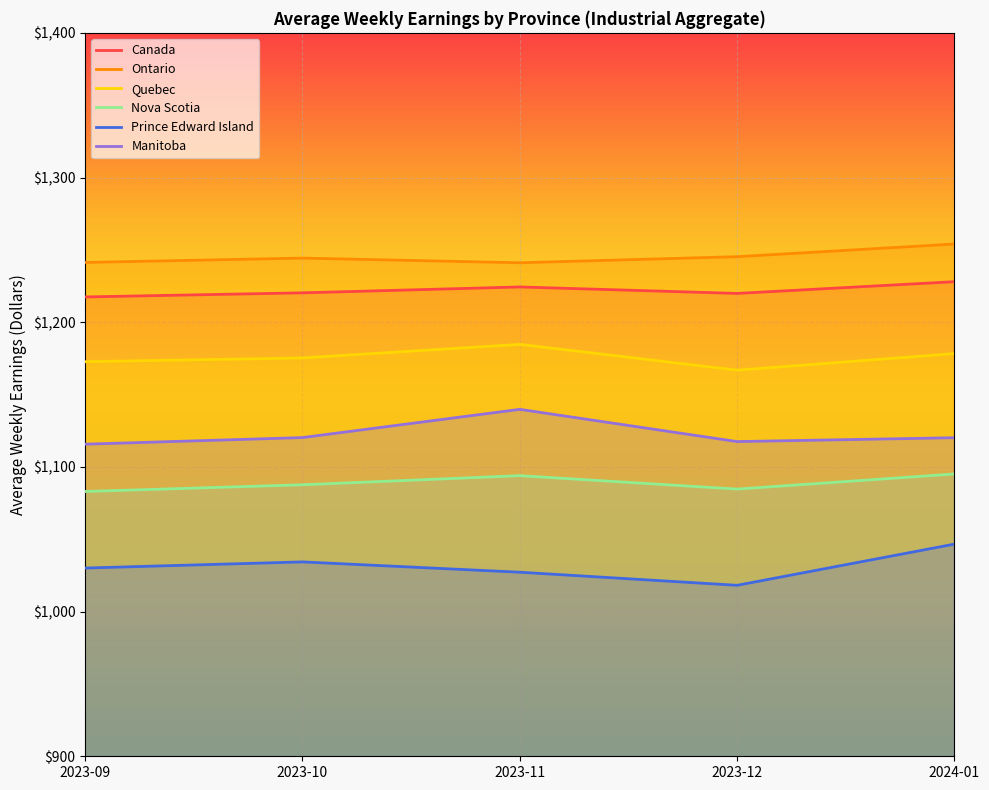

What is the label of the 2nd point from the right?

2023-12